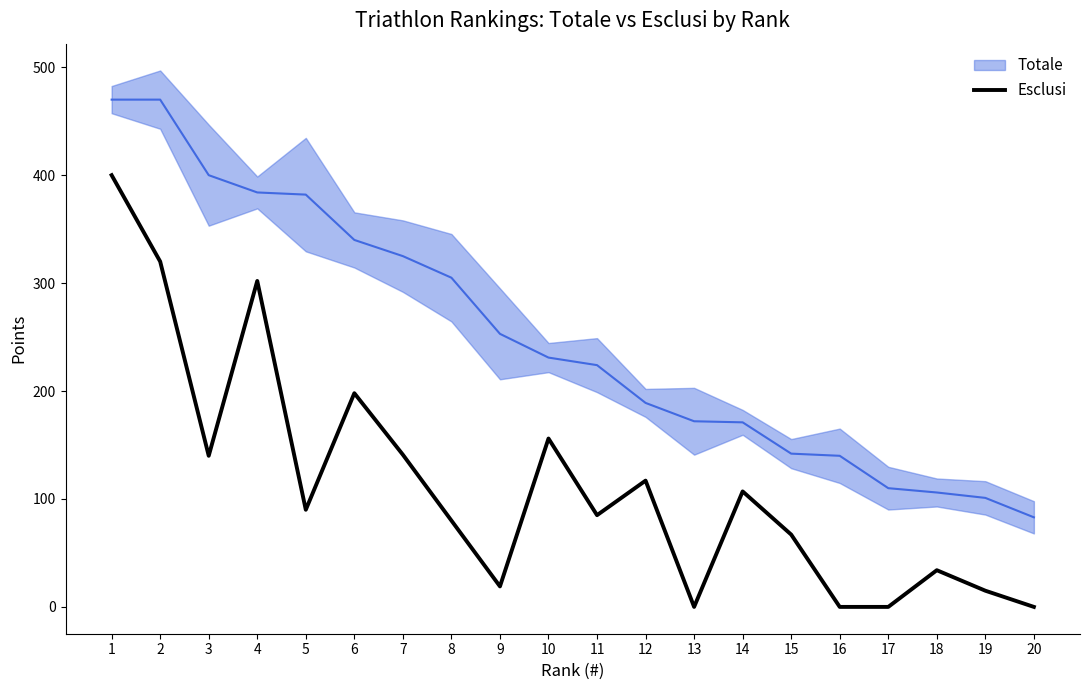

True or false: there are more than 2 points higher than both neighbors.

True